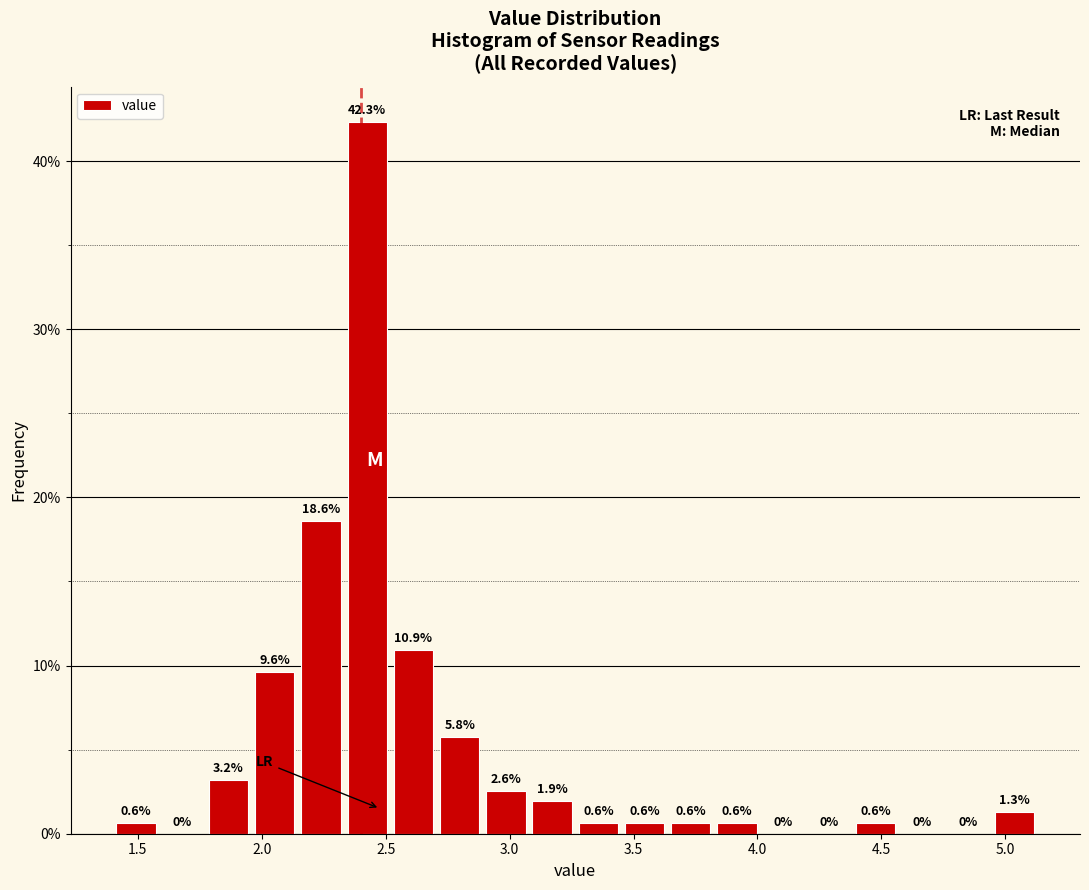

Read against the x-axis, roughly where is the centre of the tallest bar?

2.45